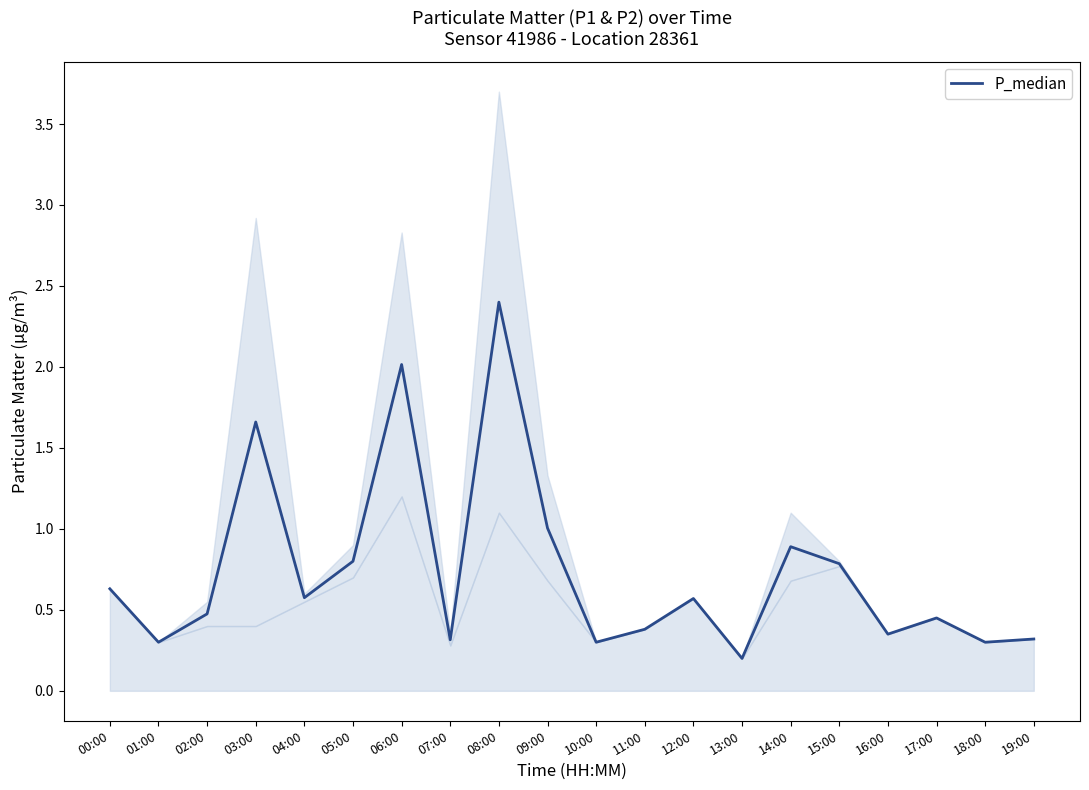

Count the number of categories in the chart.

20